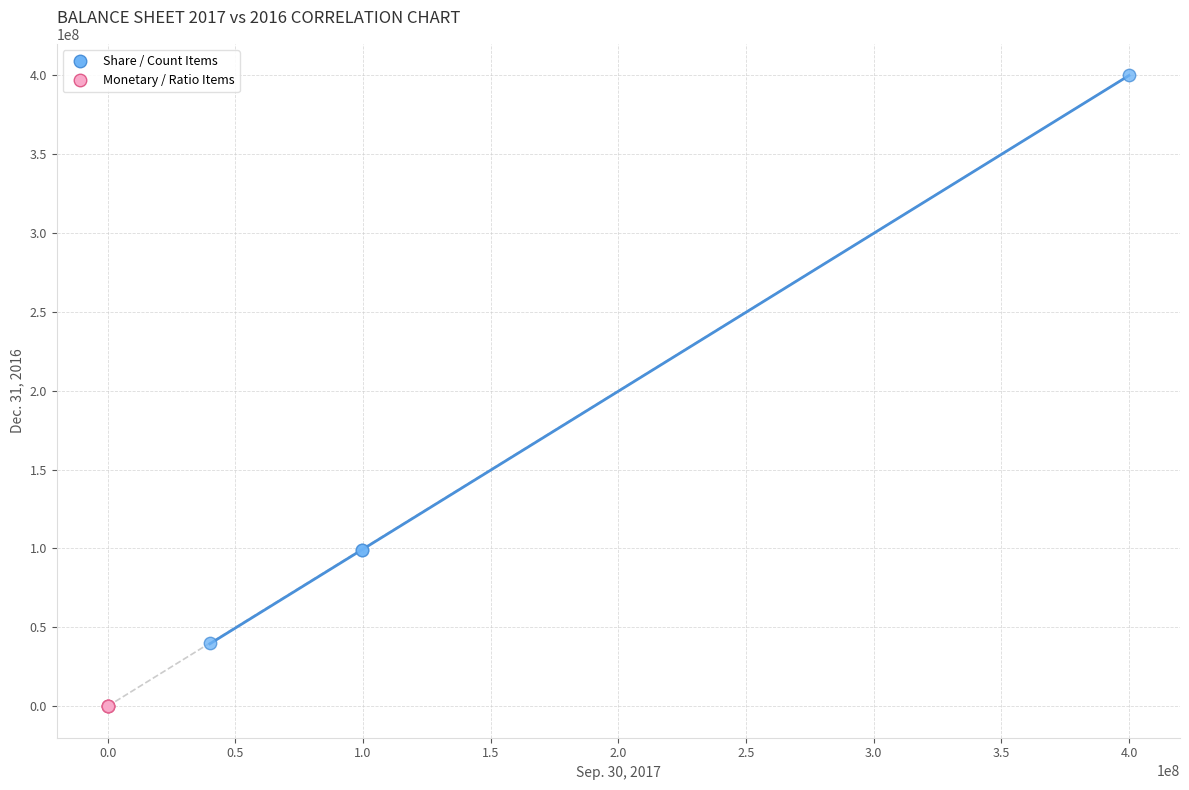

Which series reaches the maximum Y coordinate?

Share / Count Items